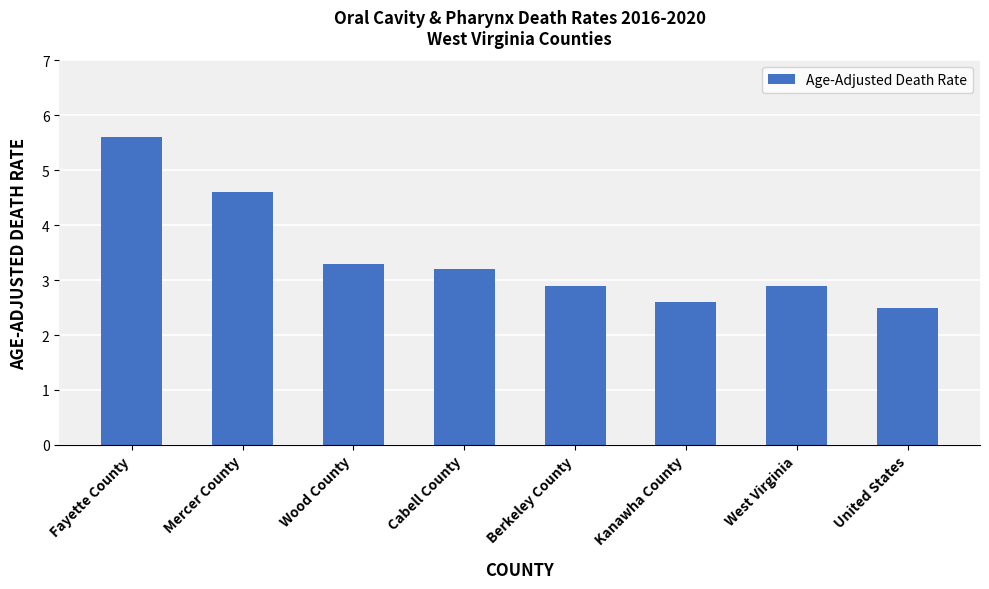

Count the values in the range 2 to 4.

6